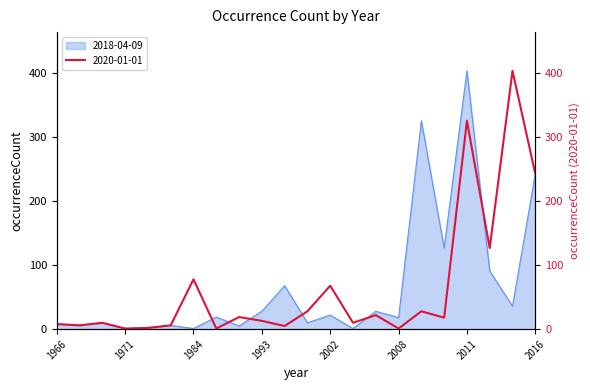

Where is 2018-04-09 nearest to the value 202?

2016